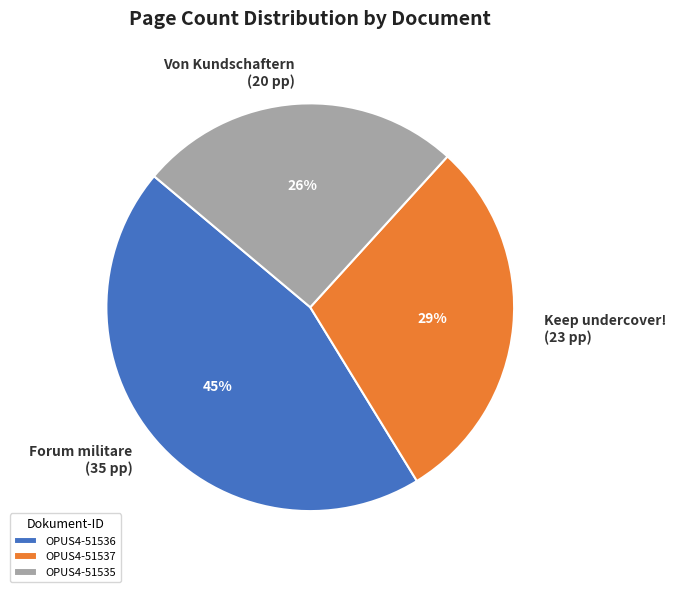

To the nearest percent, what is the combined percentage of OPUS4-51535 and OPUS4-51536?

71%